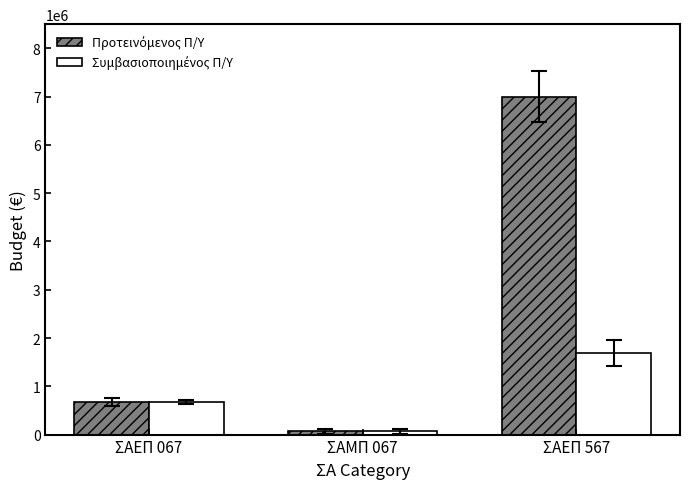

How many categories are shown in the chart?

3